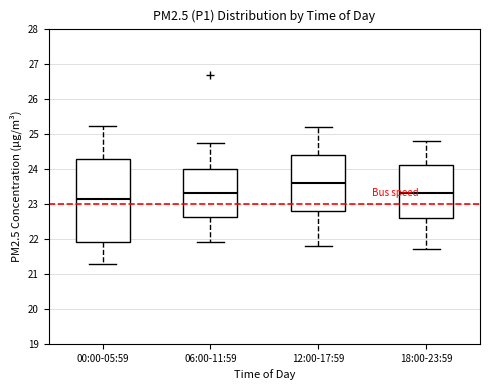

Which box has the highest median line?

12:00-17:59